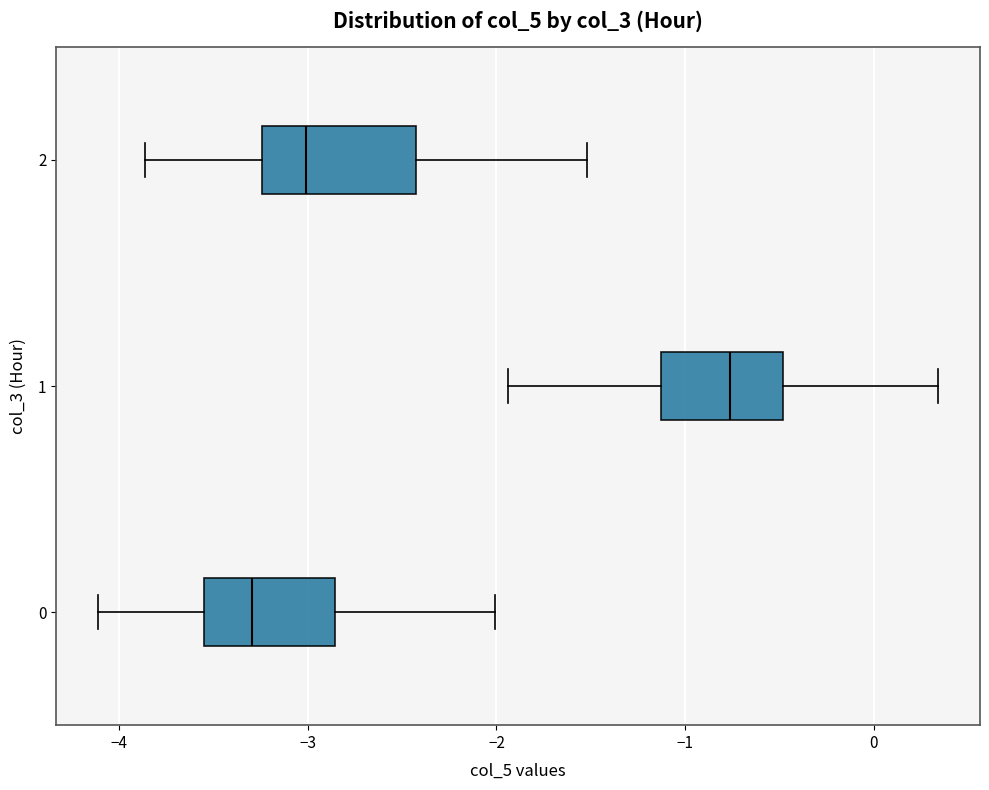

Reading bottom to top, read every box against the x-axis: the position of its median line, the range the box covers, and the ends of its whiskers. The values are not printed on the chart, so give them approximately, as read against the axis.

0: median -3.3, box -3.5 to -2.9, whiskers -4.1 to -2.0
1: median -0.8, box -1.1 to -0.5, whiskers -1.9 to 0.3
2: median -3.0, box -3.2 to -2.4, whiskers -3.9 to -1.5